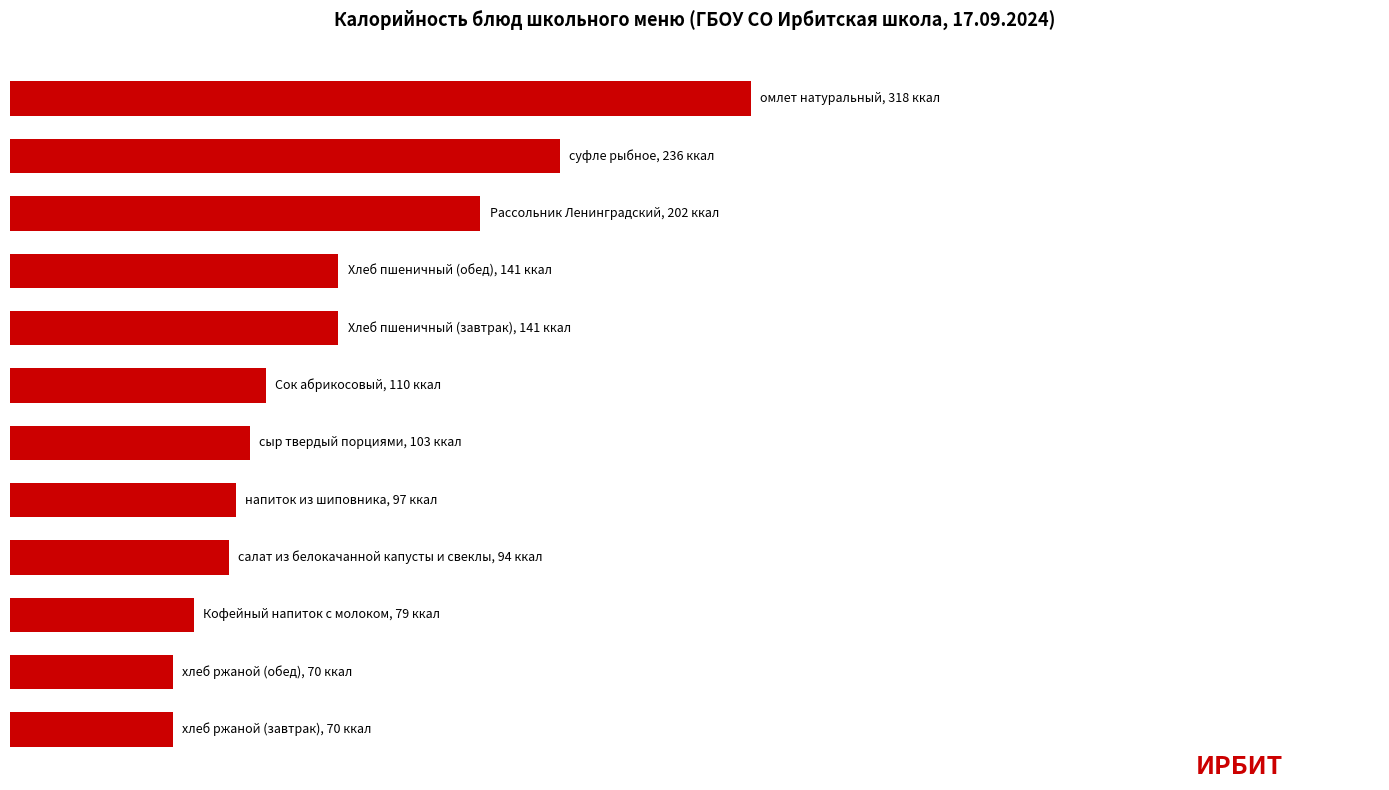

Does the chart contain any negative values?

No